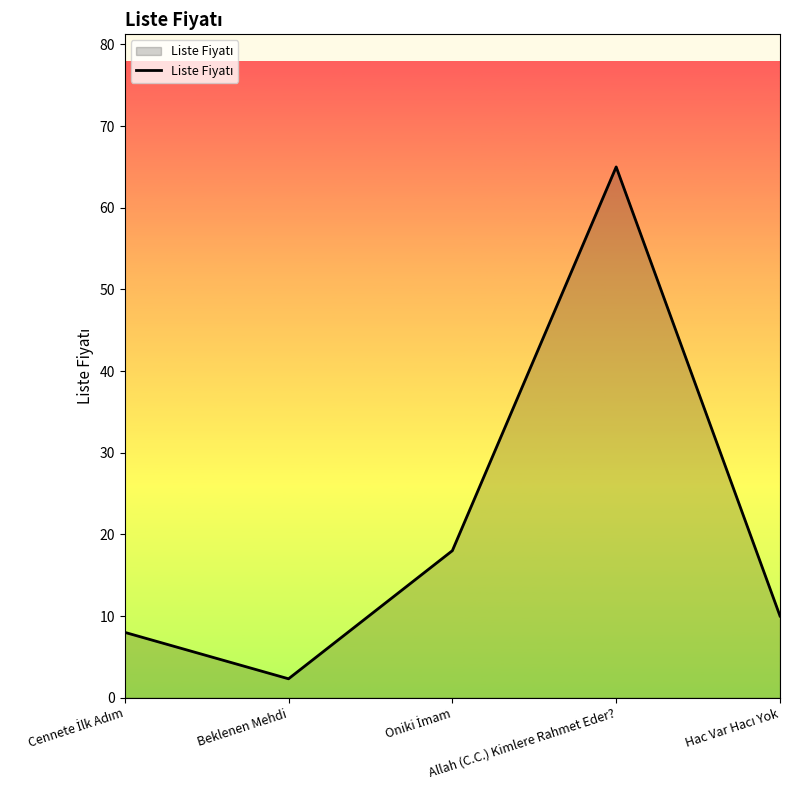

What position from the left is Beklenen Mehdi?

2